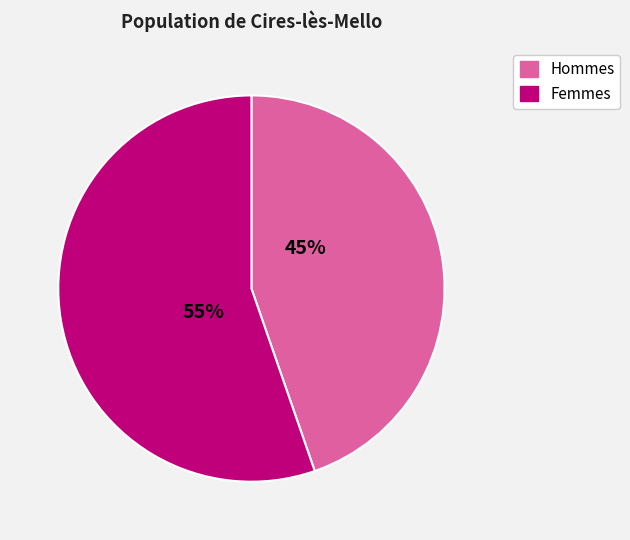

Is the sum of Hommes and Femmes greater than half?

Yes